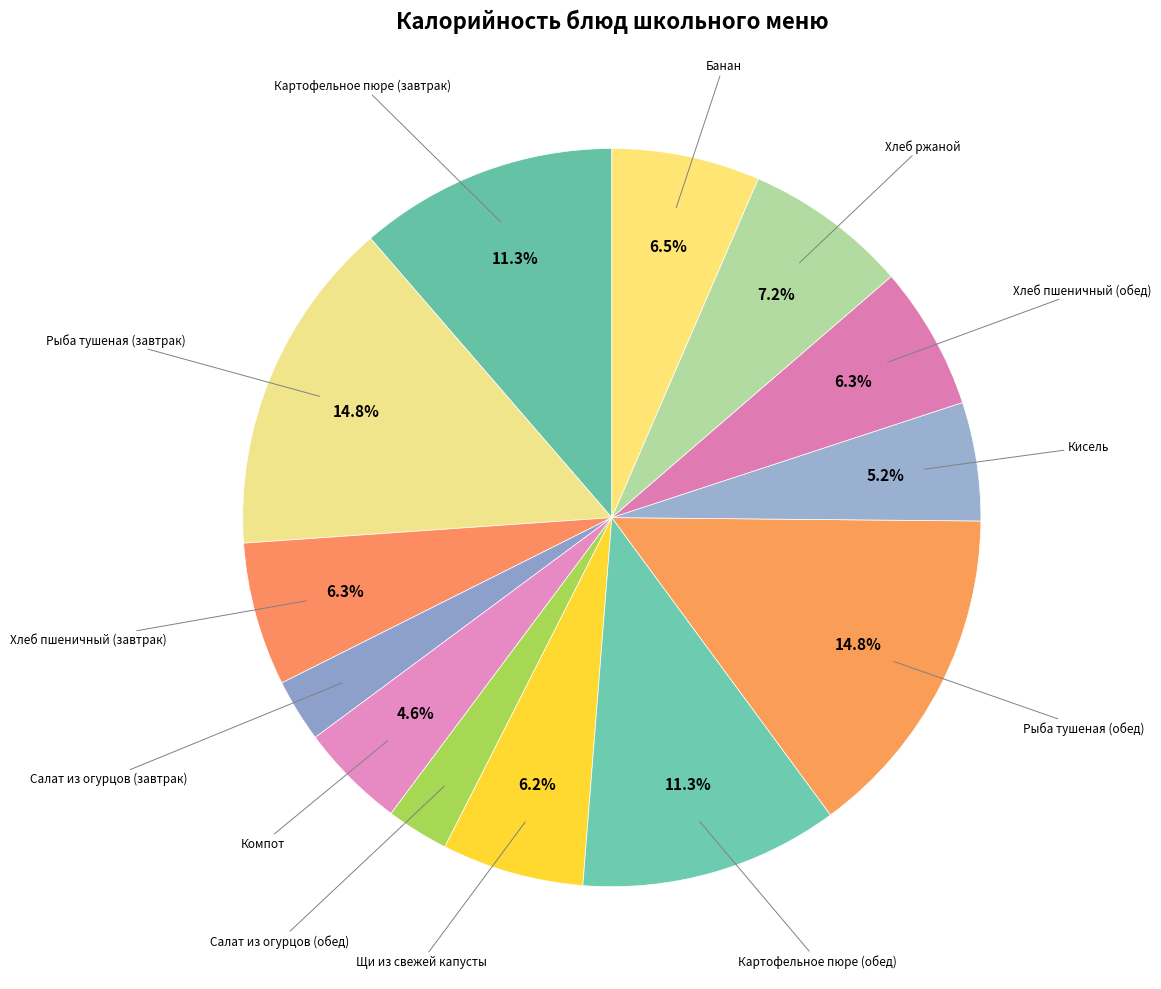

What percentage do Хлеб пшеничный (обед) and Хлеб ржаной together represent?

13.5%